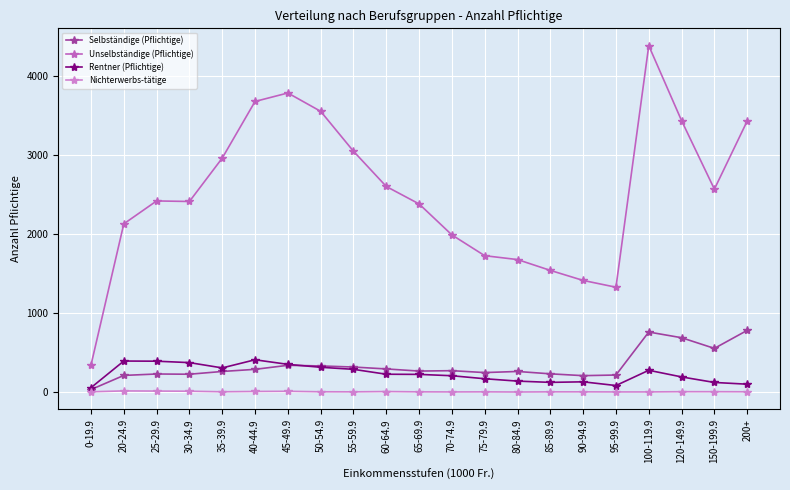

Rank the series at 60-64.9 from lowest to highest value.

Nichterwerbs-tätige, Rentner (Pflichtige), Selbständige (Pflichtige), Unselbständige (Pflichtige)